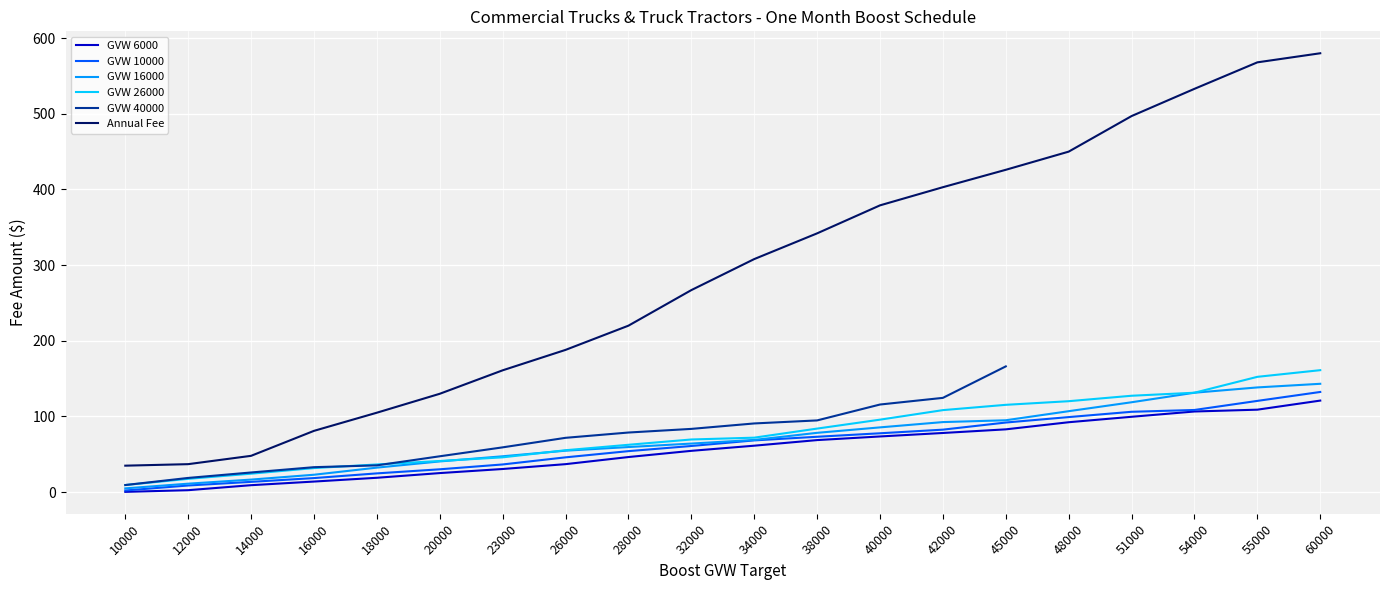

What is the difference between the highest and lowest values at 28000?

173.6